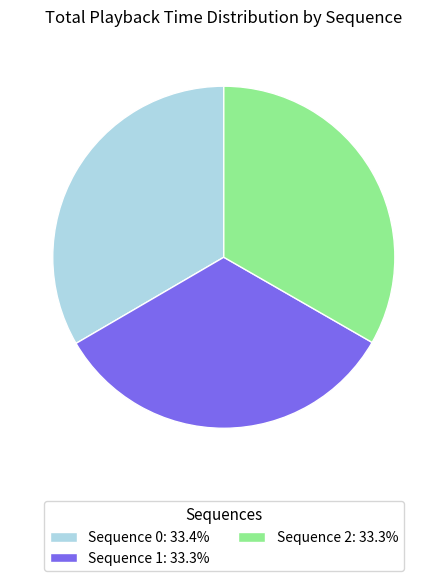

Is Sequence 0: 33.4% the majority of the pie?

No